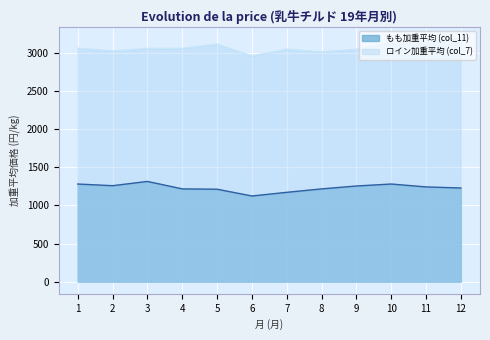

What is the total value across all series at 7?

4223